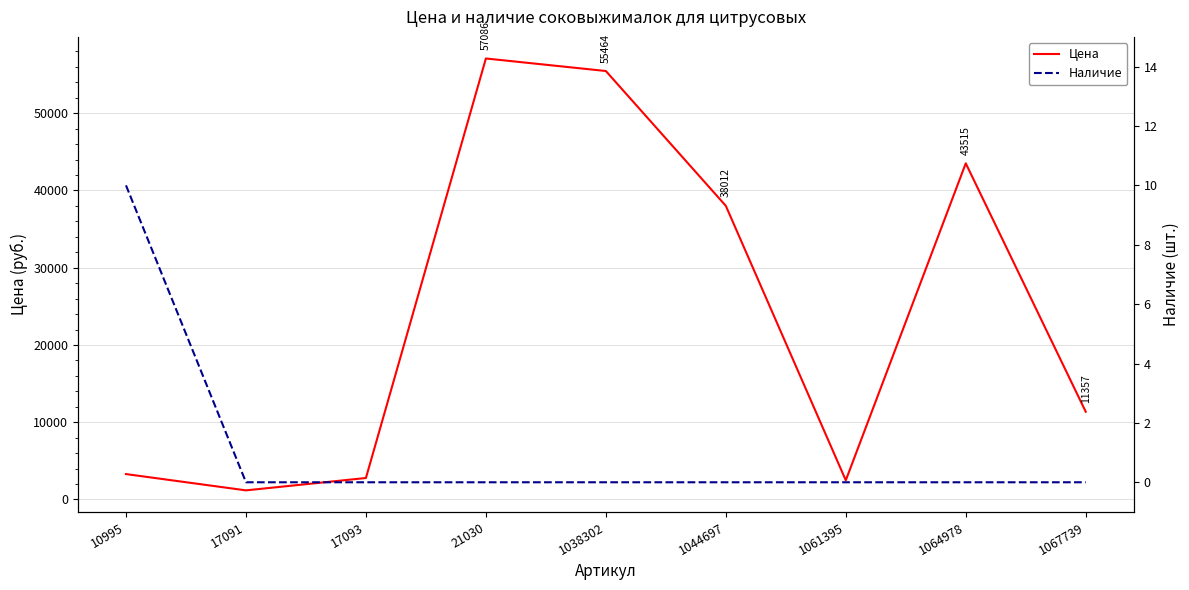

At which category is the sum across all series the highest?

21030